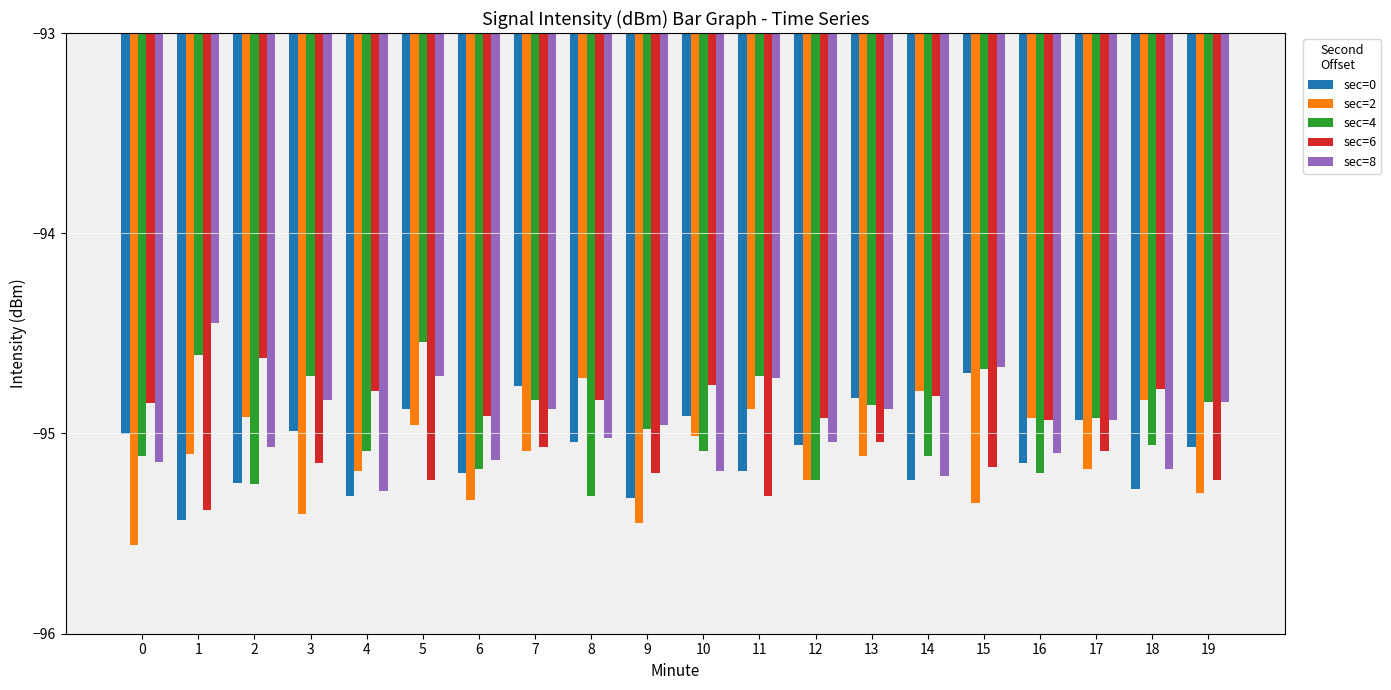

How many distinct data groups are displayed?

5